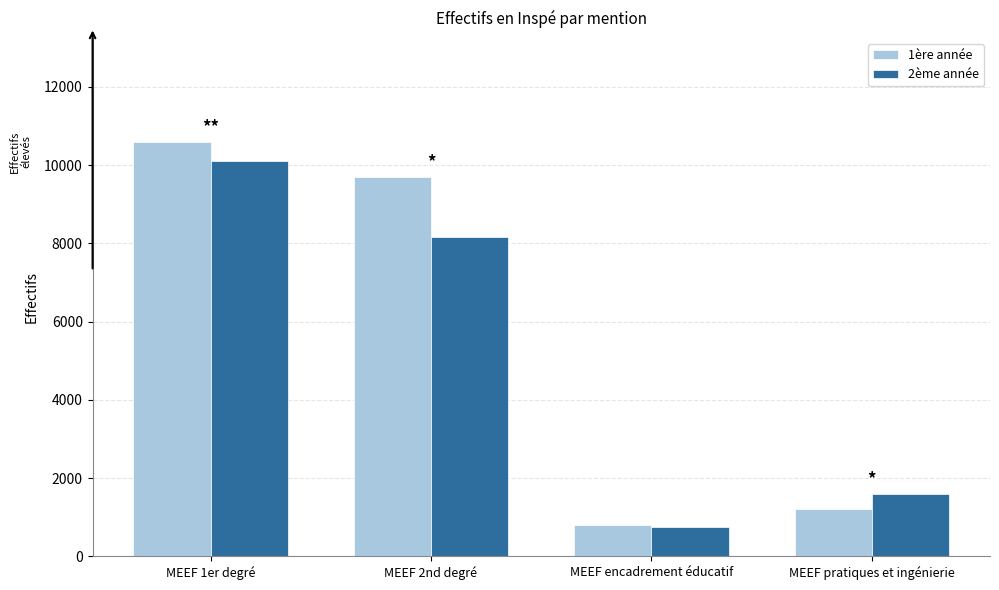

What is the difference between the highest and lowest values at MEEF 2nd degré?

1550